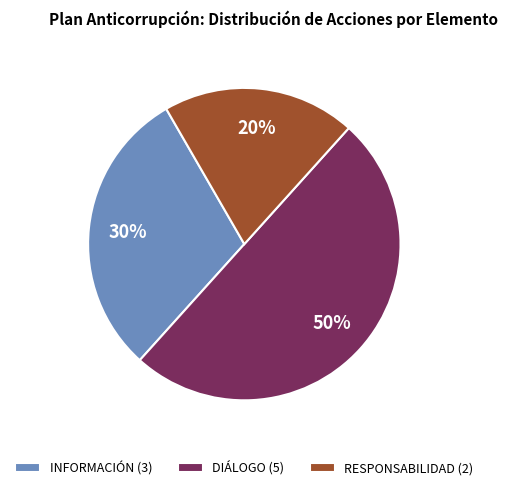

Which has a higher value, DIÁLOGO (5) or INFORMACIÓN (3)?

DIÁLOGO (5)